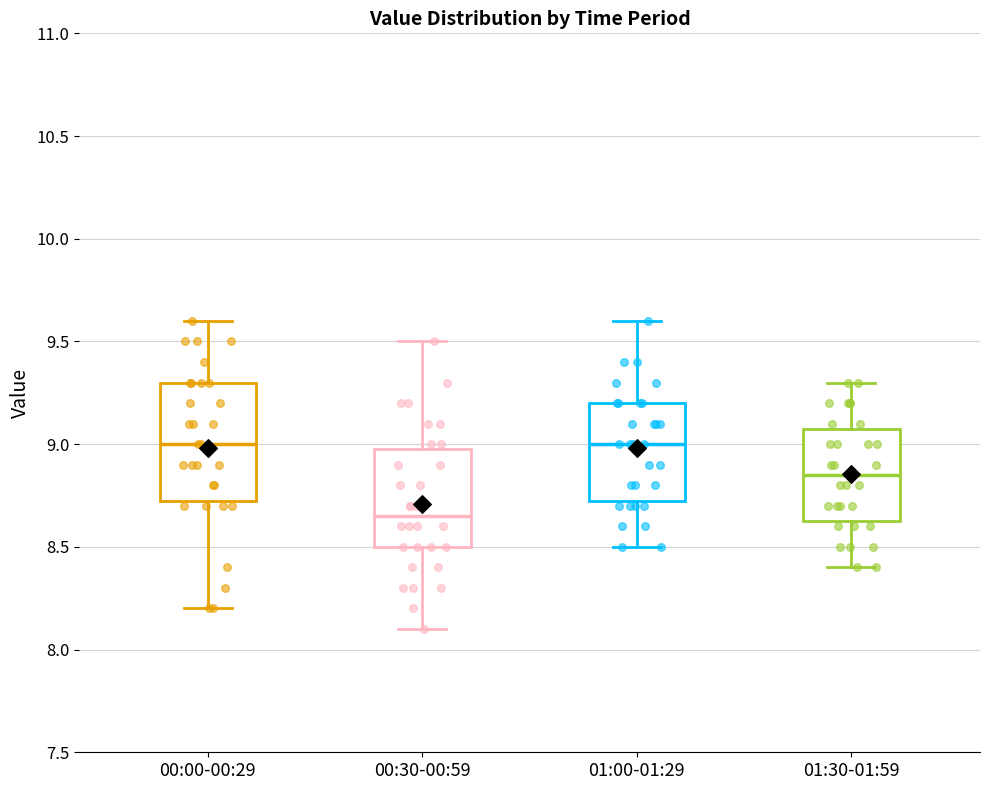

Which box has the lowest median line?

00:30-00:59